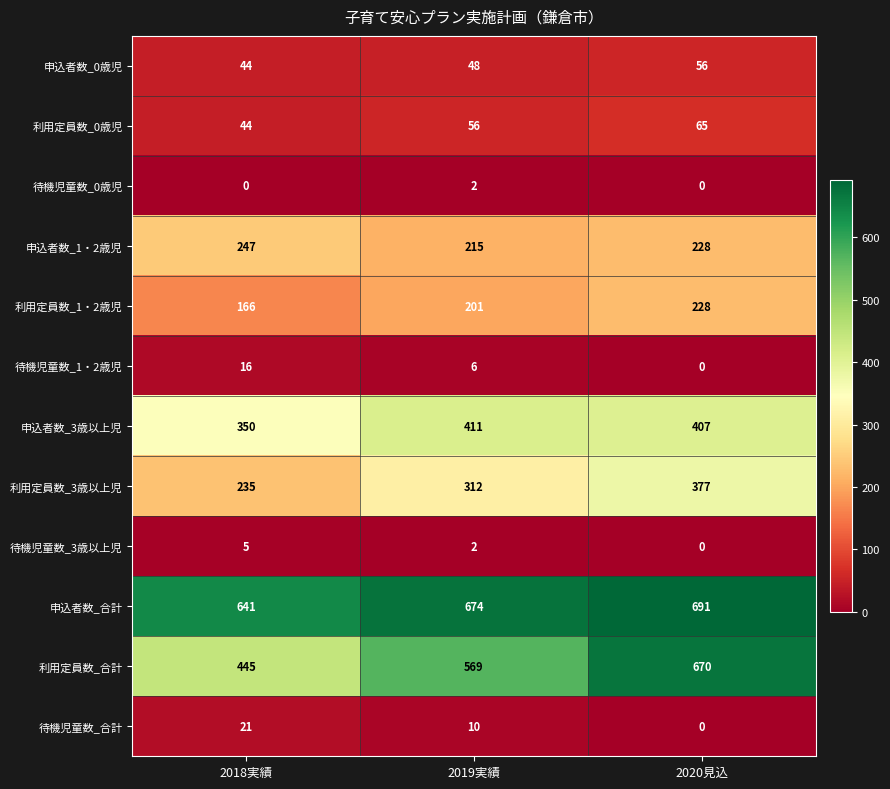

What is the difference between the highest and lowest values at 2018実績?

641